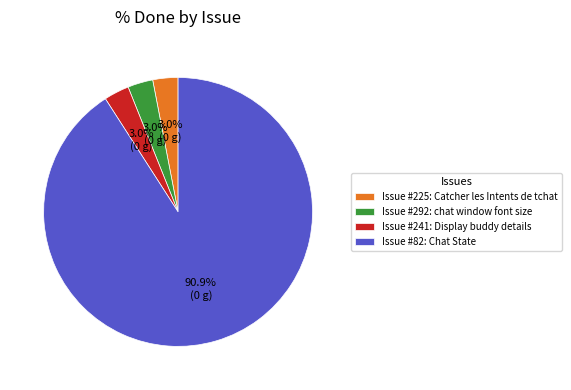

What is the largest slice in the pie chart?

Issue #82: Chat State